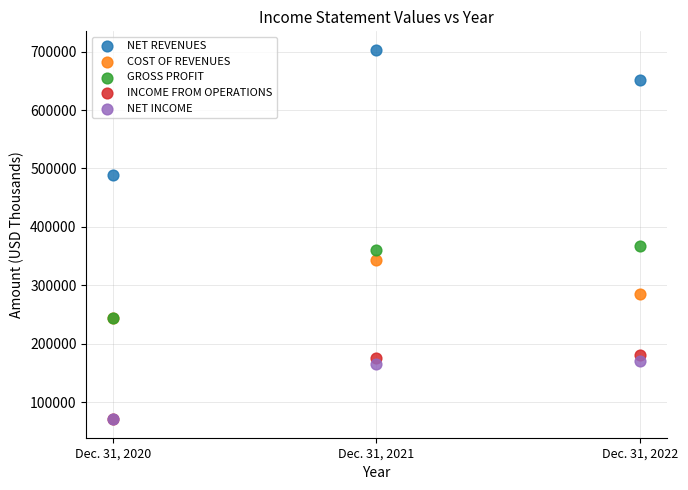

In the COST OF REVENUES series, what Y value is closest to 293683?

284231